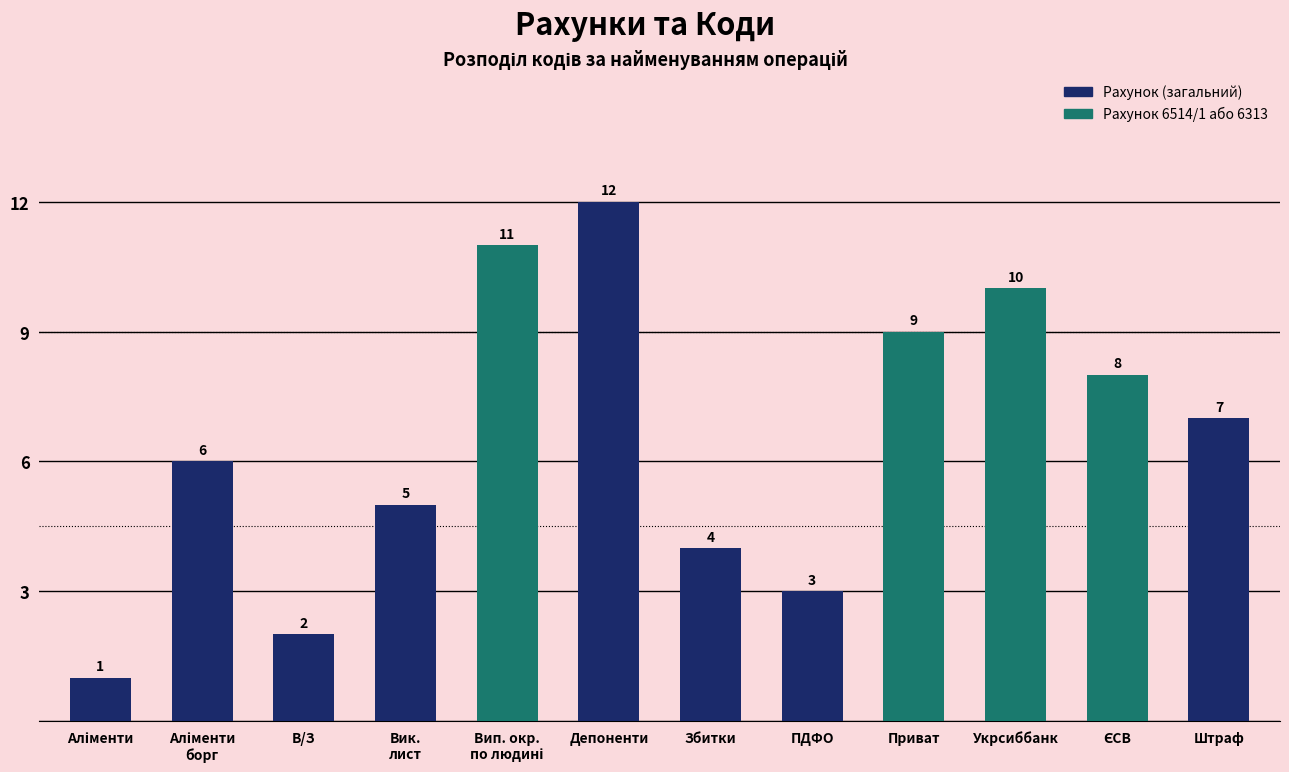

What is the change in value from В/З to Укрсиббанк?

+8